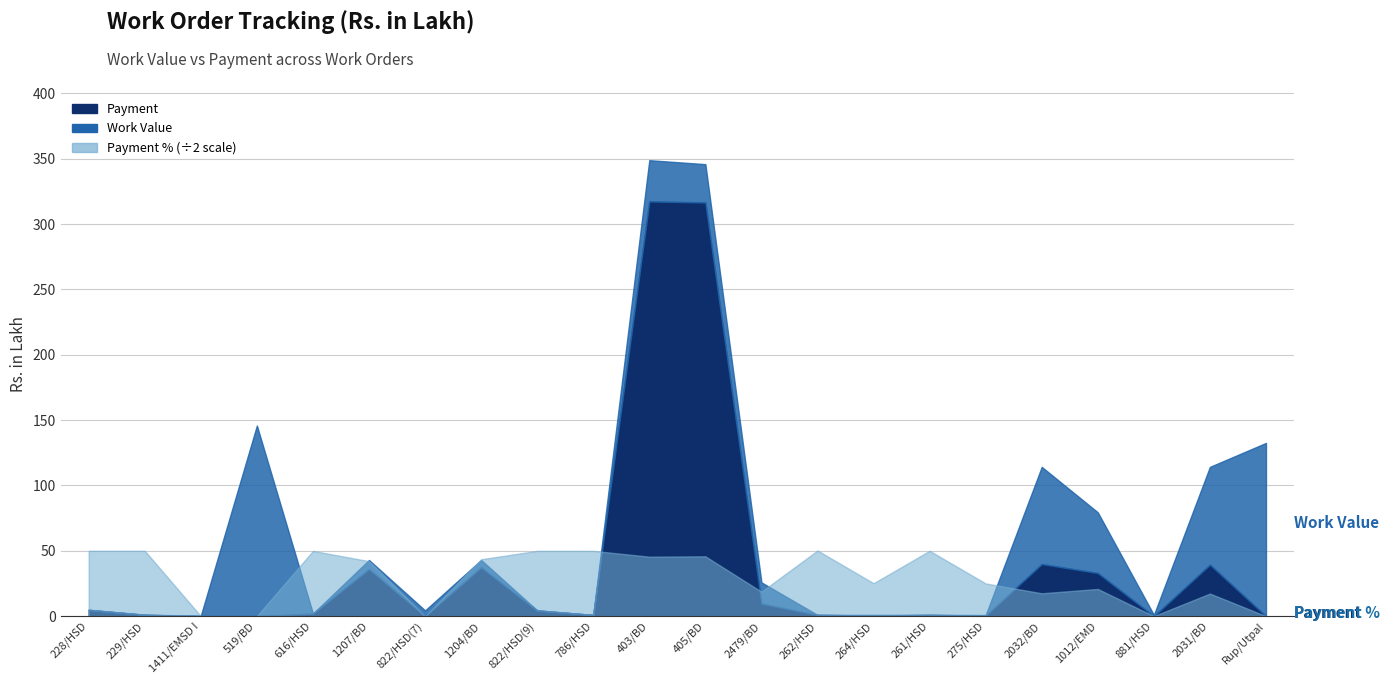

How many interior local peaks does the Work Value series have?

5